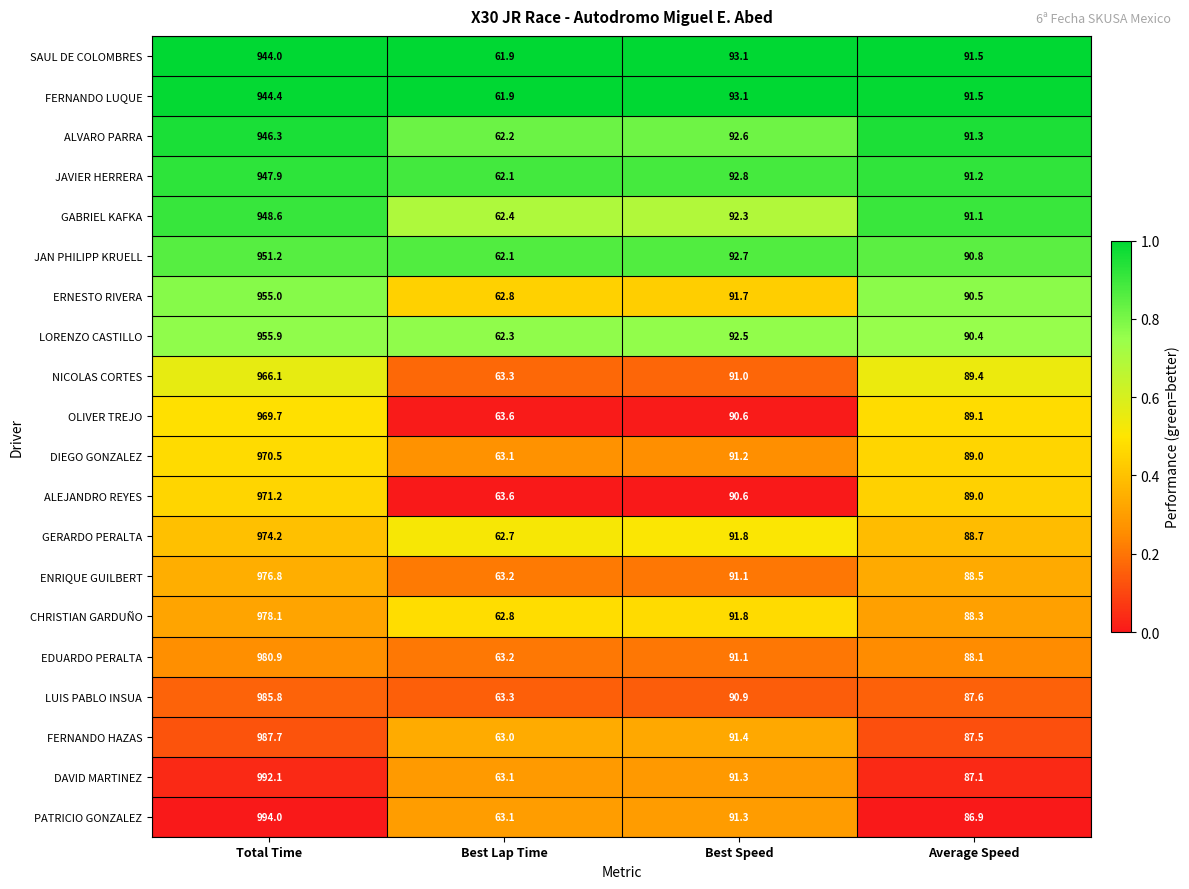

List the series in order of their peak value, highest first.

PATRICIO GONZALEZ, DAVID MARTINEZ, FERNANDO HAZAS, LUIS PABLO INSUA, EDUARDO PERALTA, CHRISTIAN GARDUÑO, ENRIQUE GUILBERT, GERARDO PERALTA, ALEJANDRO REYES, DIEGO GONZALEZ, OLIVER TREJO, NICOLAS CORTES, LORENZO CASTILLO, ERNESTO RIVERA, JAN PHILIPP KRUELL, GABRIEL KAFKA, JAVIER HERRERA, ALVARO PARRA, FERNANDO LUQUE, SAUL DE COLOMBRES